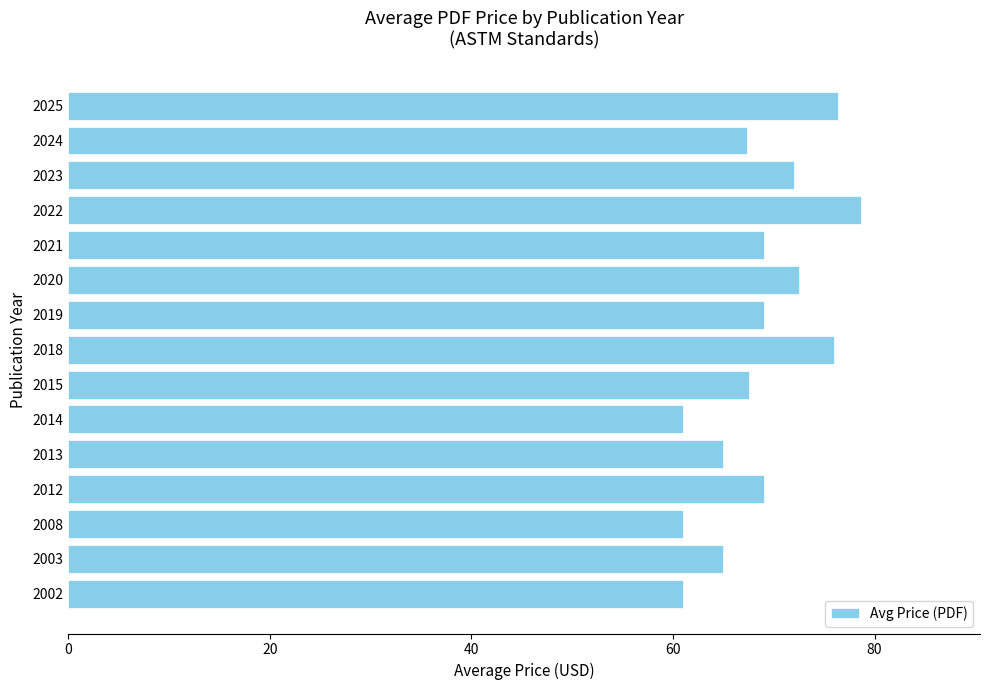

What is the maximum value shown in the chart?

78.7